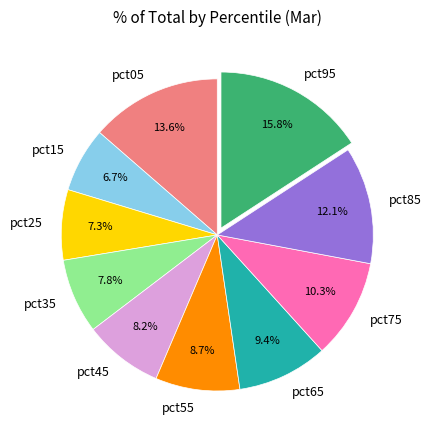

Is there any slice that represents more than half of the pie?

No